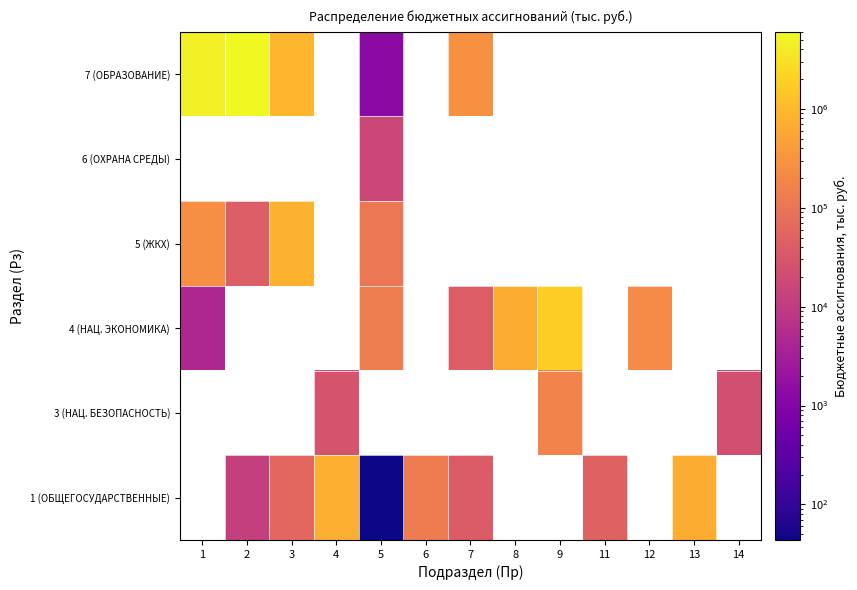

Is it true that 1 (ОБЩЕГОСУДАРСТВЕННЫЕ) equals 15828.0 at 2?

False